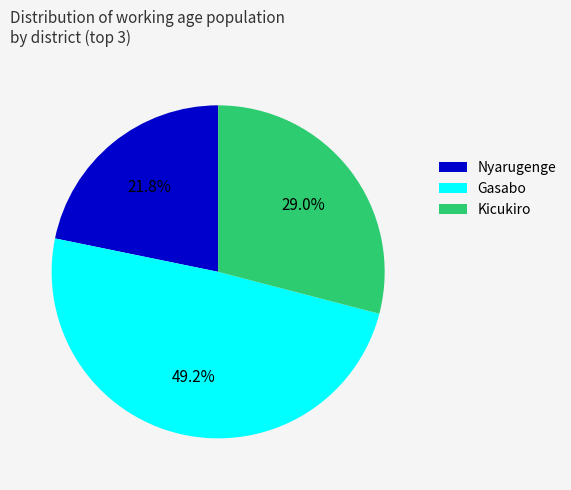

Between Gasabo and Nyarugenge, which is larger?

Gasabo